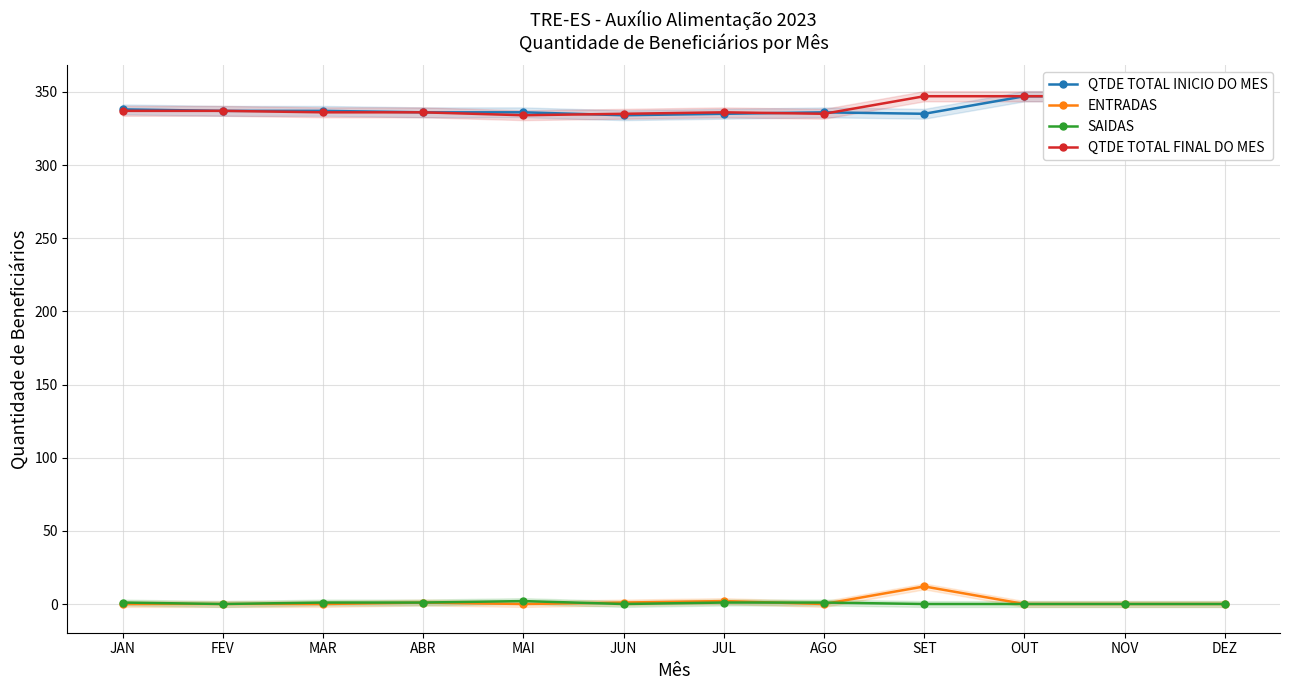

At which category is the sum across all series the highest?

SET